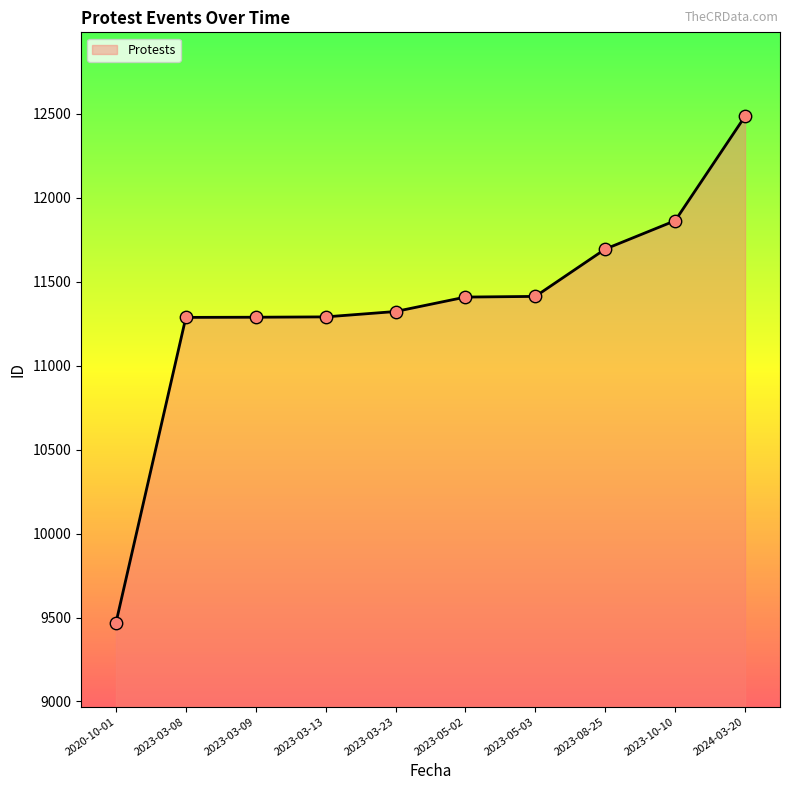

What is the ratio of the value at 2023-03-09 to the value at 2023-05-02?

1.0